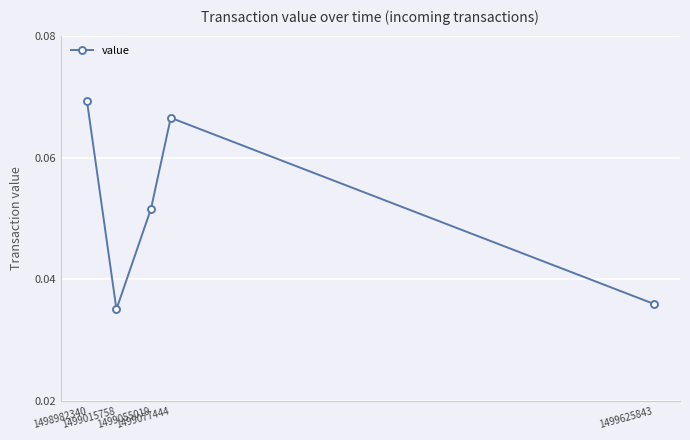

True or false: the data has more than 2 interior local peaks.

False